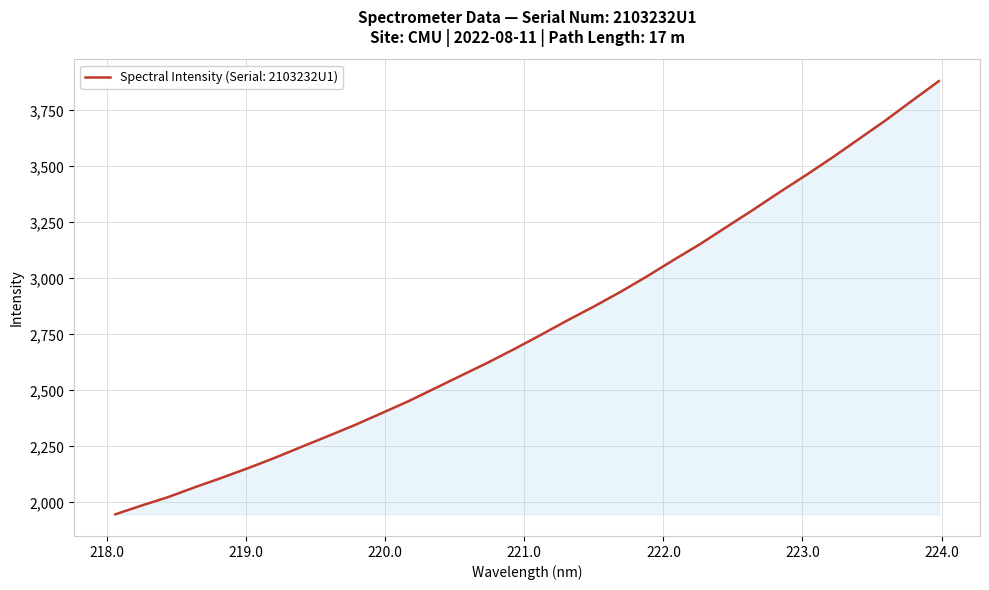

What is the minimum value shown in the chart?

1946.5